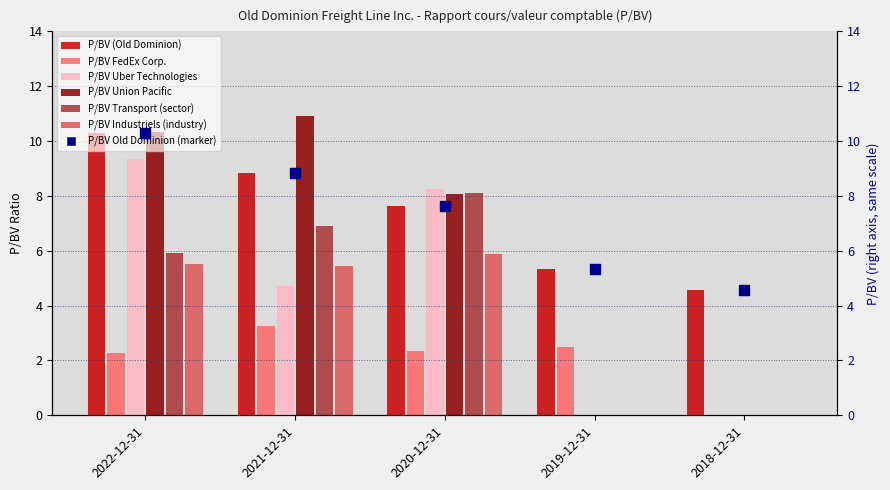

Is the value of P/BV Transport (sector) at 2019-12-31 greater than the value of P/BV Industriels (industry) at 2022-12-31?

No